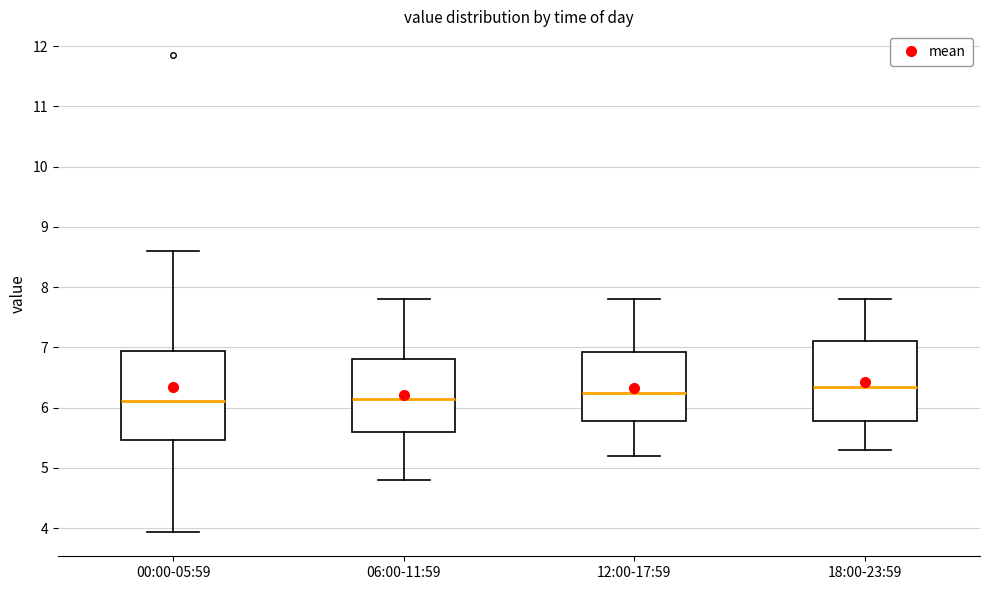

Reading left to right, transcribe this box plot: for each box, give where its median line is, the range the box spans, and where its two whiskers end, as read against the y-axis. The values are not printed on the chart, so give them approximately, as read against the axis.

00:00-05:59: median 6.1, box 5.5 to 6.9, whiskers 3.9 to 8.6
06:00-11:59: median 6.2, box 5.6 to 6.8, whiskers 4.8 to 7.8
12:00-17:59: median 6.3, box 5.8 to 6.9, whiskers 5.2 to 7.8
18:00-23:59: median 6.4, box 5.8 to 7.1, whiskers 5.3 to 7.8